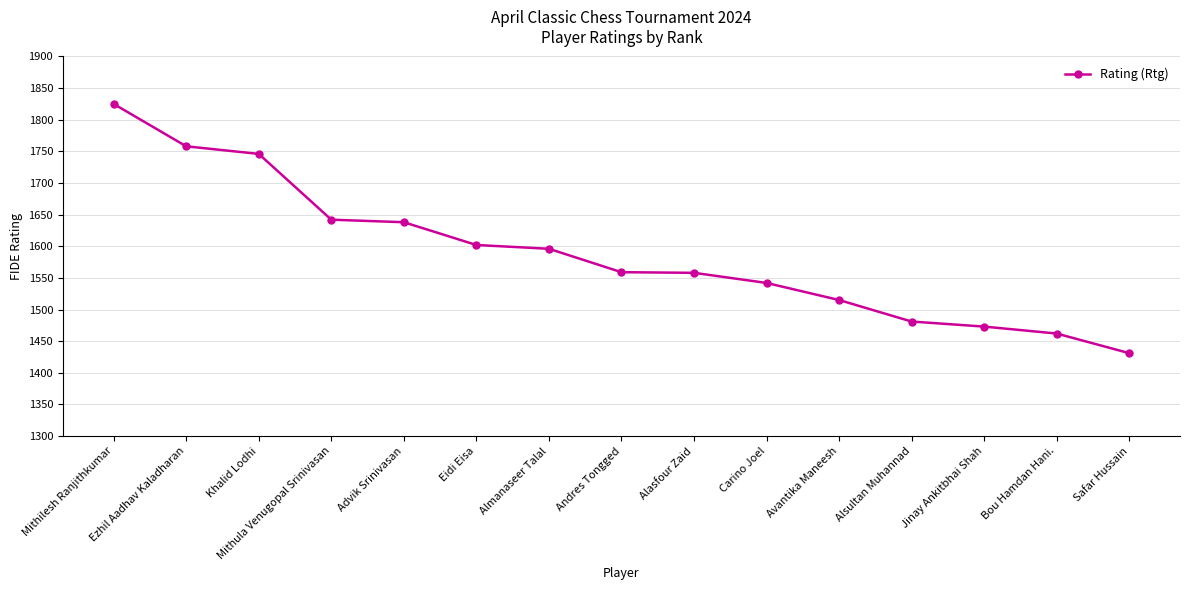

What is the smallest value displayed?

1431